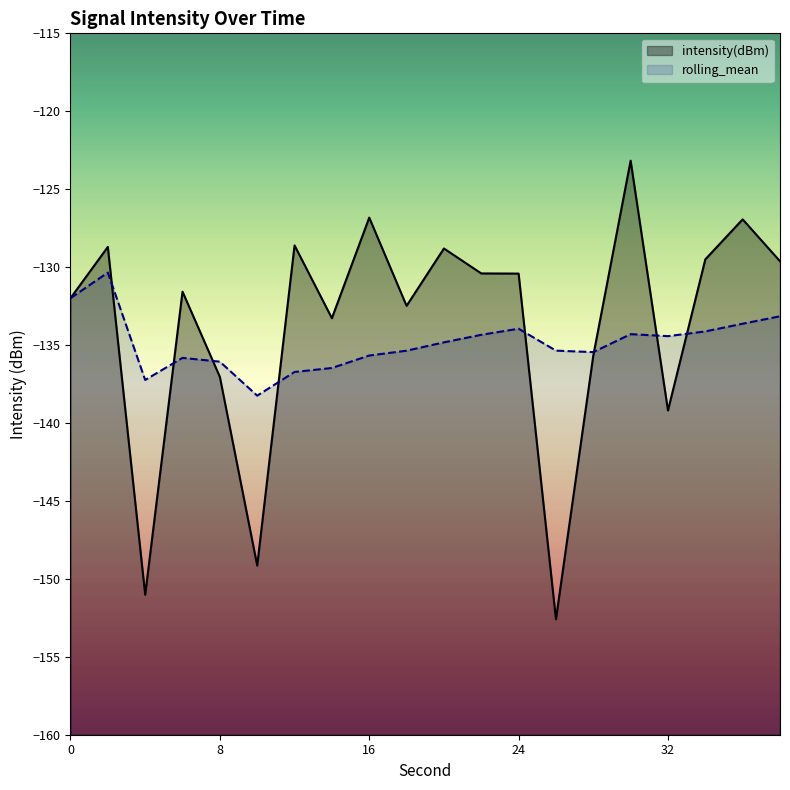

Which series ends up on top after the final intersection of rolling_mean and intensity(dBm)?

intensity(dBm)